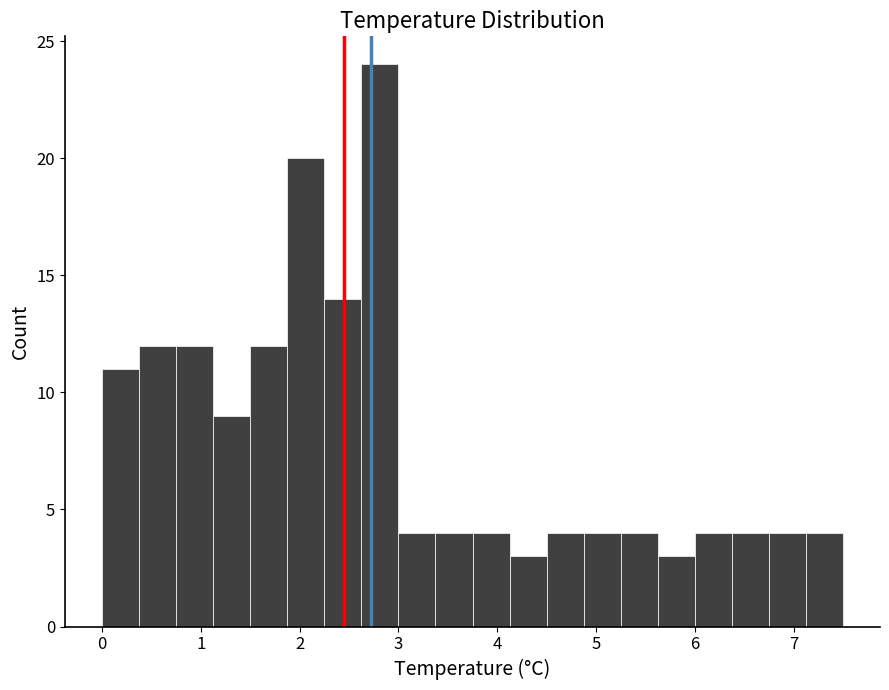

Around what value on the x-axis is the tallest bar? Give the approximate position of its centre, as read against the axis.

2.8